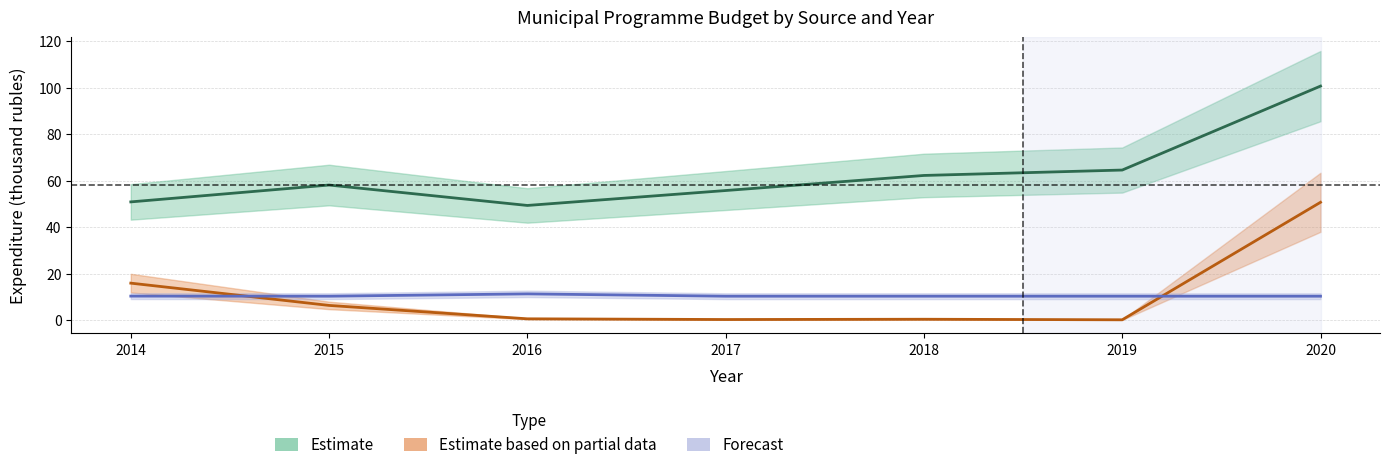

Which category has the highest value across all series?

2020